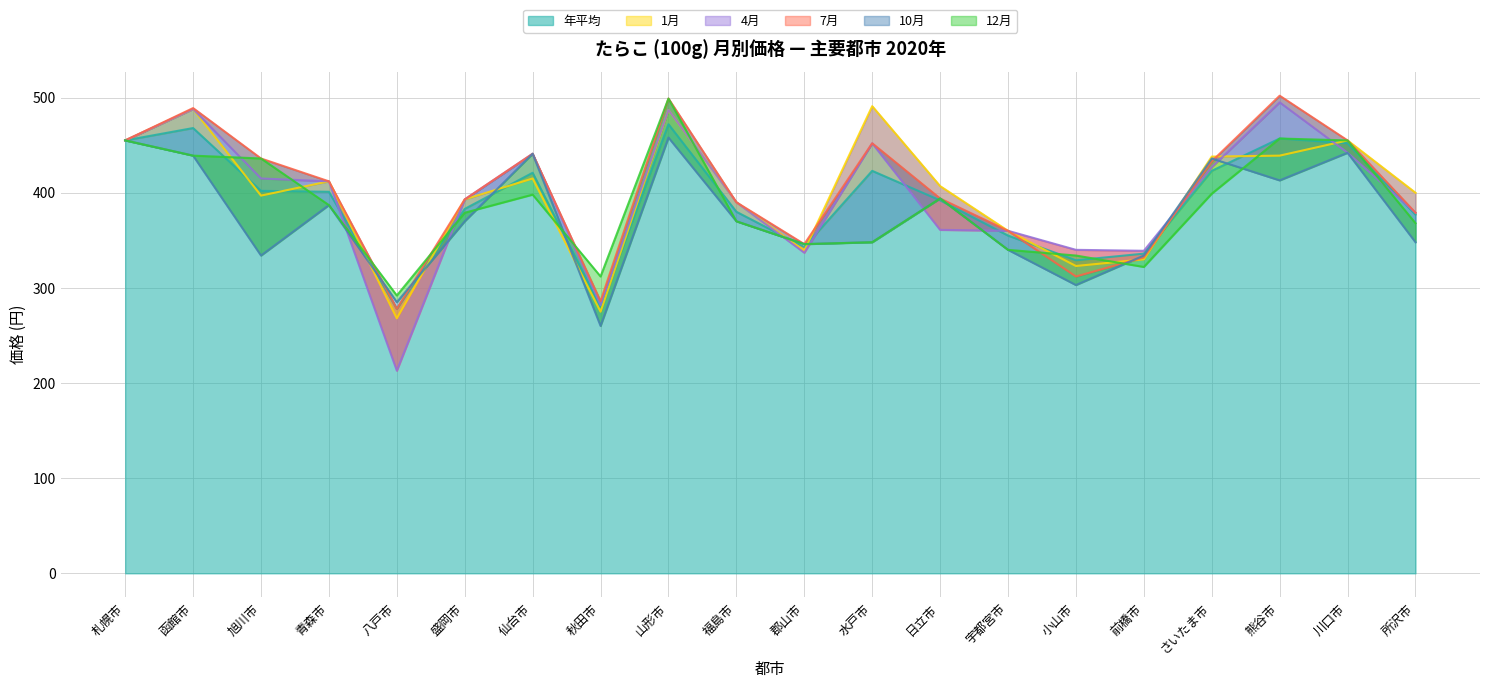

What is the difference between the highest and lowest values at 旭川市?

102